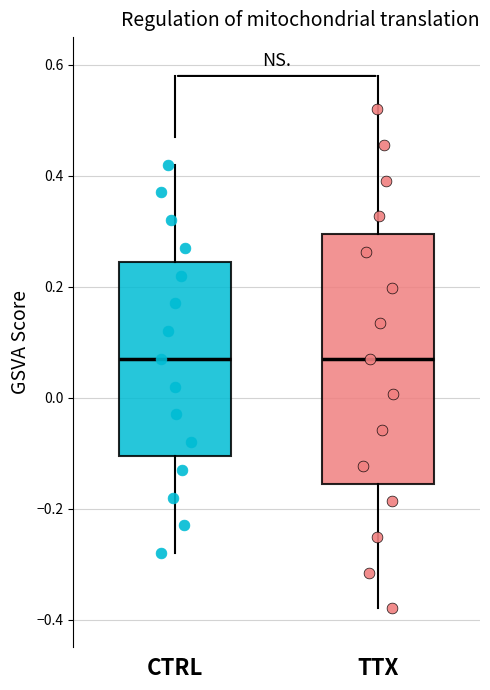

Which box is the tallest, from its lower edge to its upper edge?

TTX